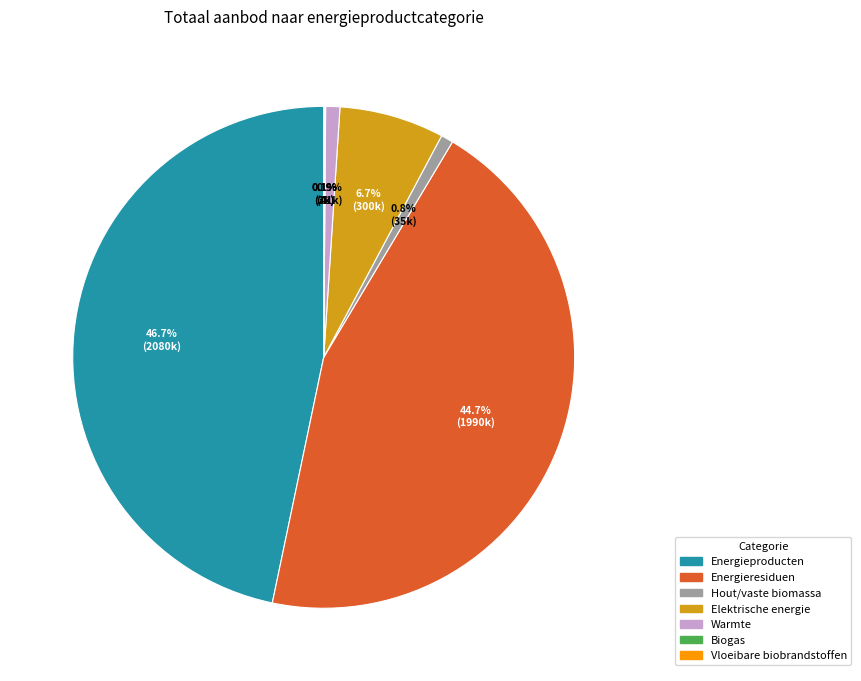

What percentage is NOT represented by Hout/vaste biomassa?

99.2%